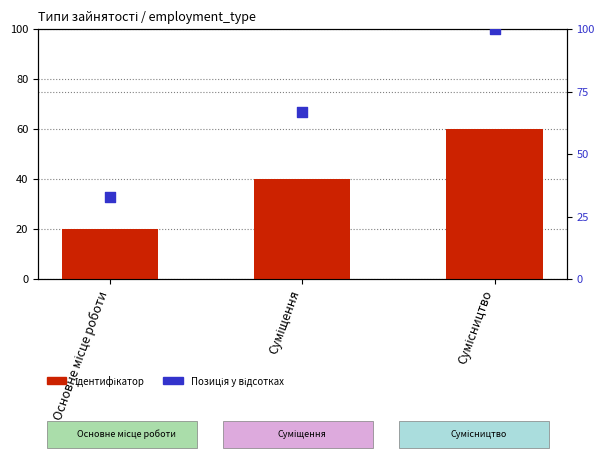

Which series has the largest total across all categories?

Позиція у відсотках